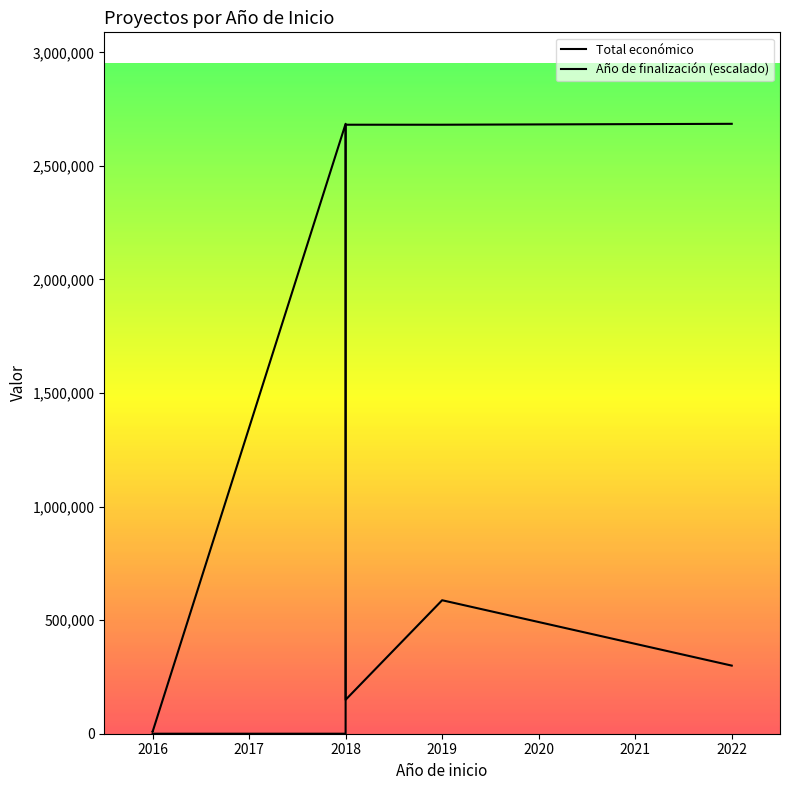

Rank the series by their maximum value, from highest to lowest.

Total económico, Año de finalización (escalado)